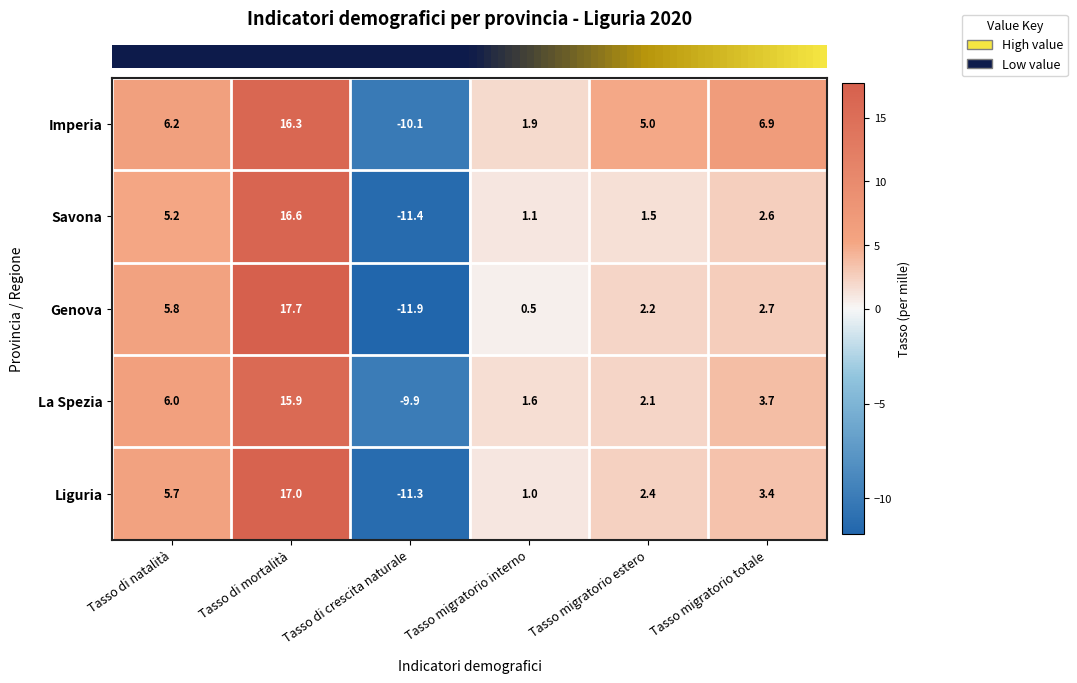

Reading left to right, what are all the values shown in this chart?

Imperia: Tasso di natalità=6.2	Tasso di mortalità=16.3	Tasso di crescita naturale=-10.1	Tasso migratorio interno=1.9	Tasso migratorio estero=5.0	Tasso migratorio totale=6.9
Savona: Tasso di natalità=5.2	Tasso di mortalità=16.6	Tasso di crescita naturale=-11.4	Tasso migratorio interno=1.1	Tasso migratorio estero=1.5	Tasso migratorio totale=2.6
Genova: Tasso di natalità=5.8	Tasso di mortalità=17.7	Tasso di crescita naturale=-11.9	Tasso migratorio interno=0.5	Tasso migratorio estero=2.2	Tasso migratorio totale=2.7
La Spezia: Tasso di natalità=6.0	Tasso di mortalità=15.9	Tasso di crescita naturale=-9.9	Tasso migratorio interno=1.6	Tasso migratorio estero=2.1	Tasso migratorio totale=3.7
Liguria: Tasso di natalità=5.7	Tasso di mortalità=17.0	Tasso di crescita naturale=-11.3	Tasso migratorio interno=1.0	Tasso migratorio estero=2.4	Tasso migratorio totale=3.4